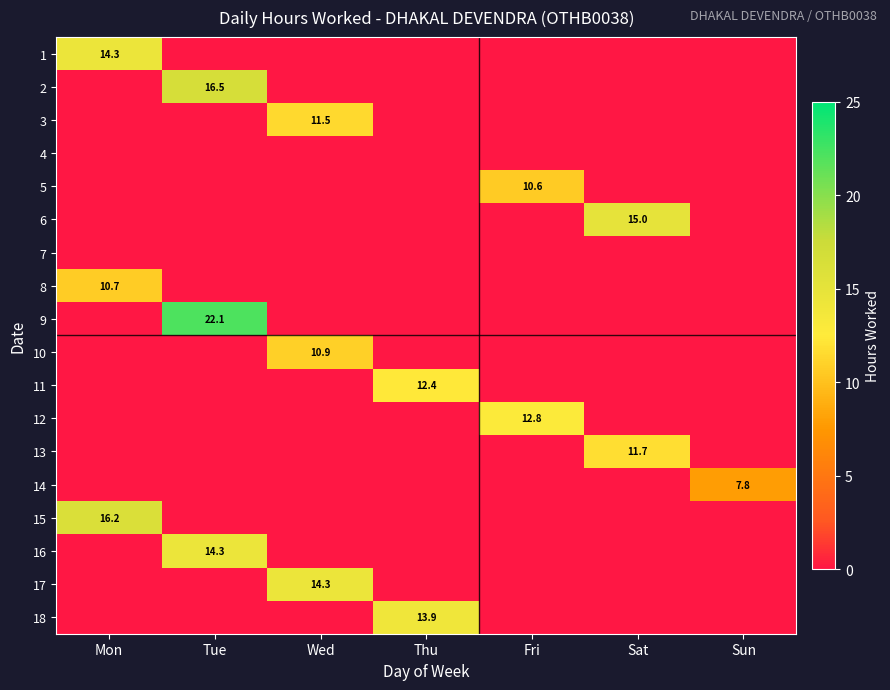

Is the value of 9 at Tue greater than the value of 3 at Wed?

Yes